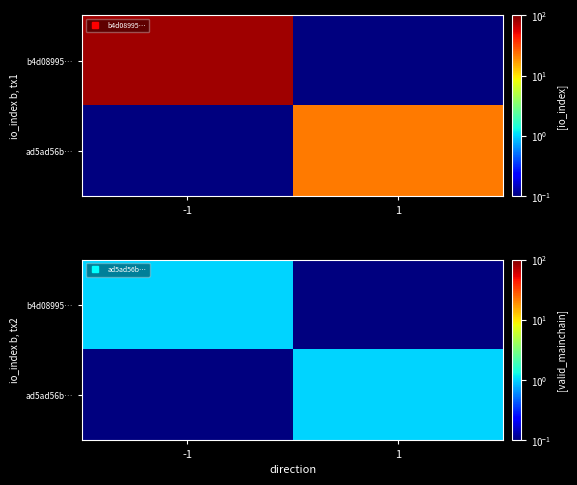

At which category is the sum across all series the highest?

-1